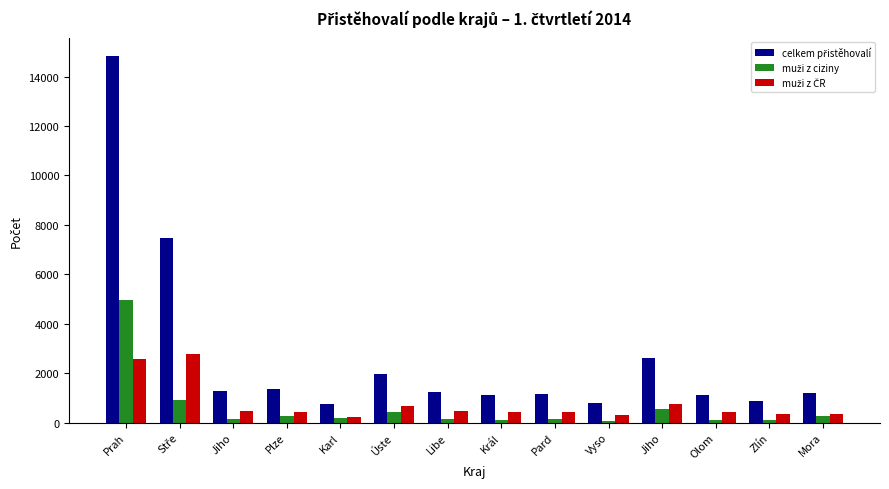

What is the sum of the celkem přistěhovalí values at Zlín and Plze?

2233